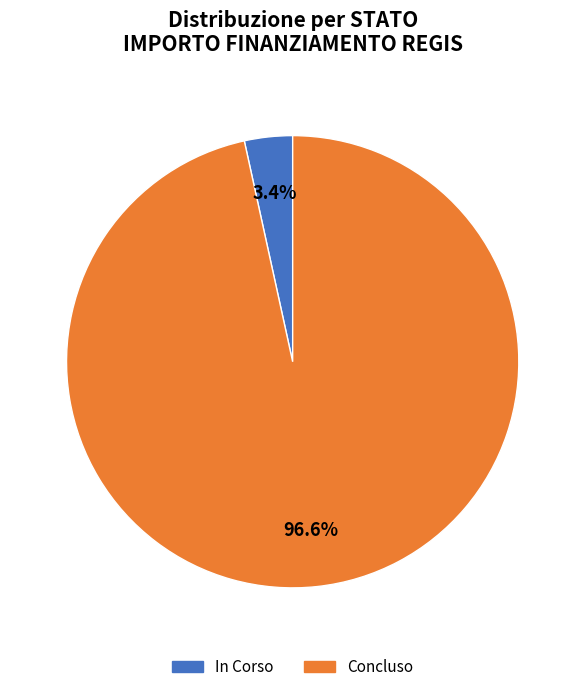

Rank the categories by value from highest to lowest.

Concluso, In Corso